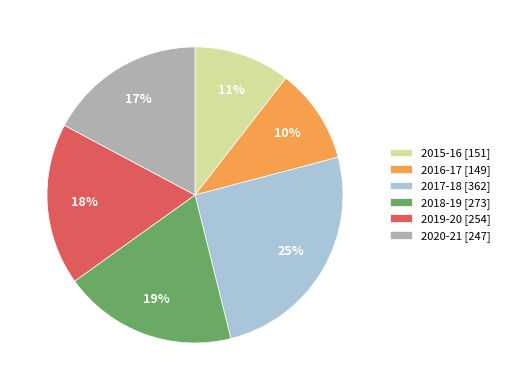

Is the sum of 2020-21 [247] and 2017-18 [362] greater than half?

No